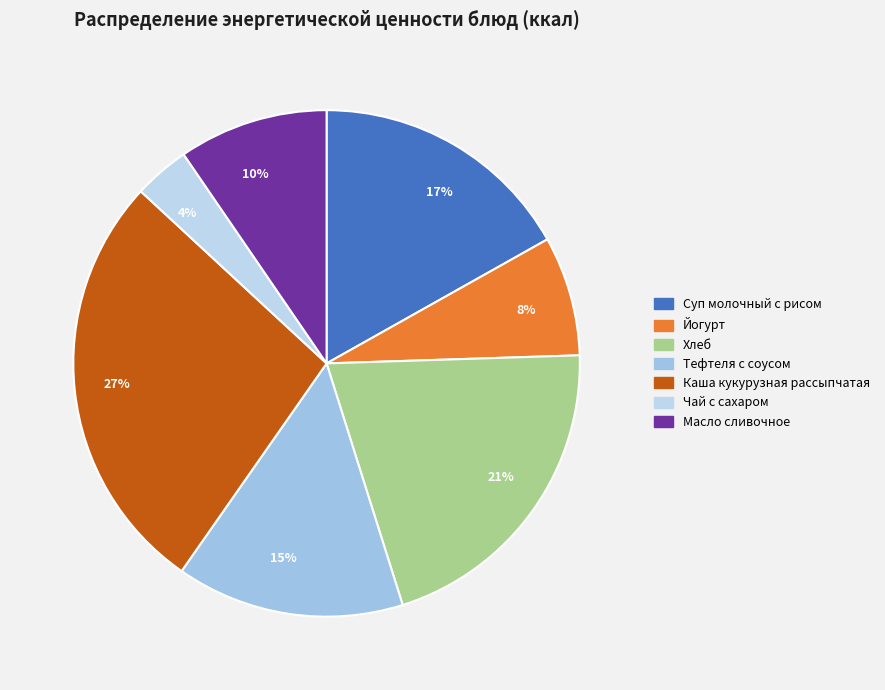

To the nearest percent, what is the difference between the Хлеб and Суп молочный с рисом slice percentages?

4%